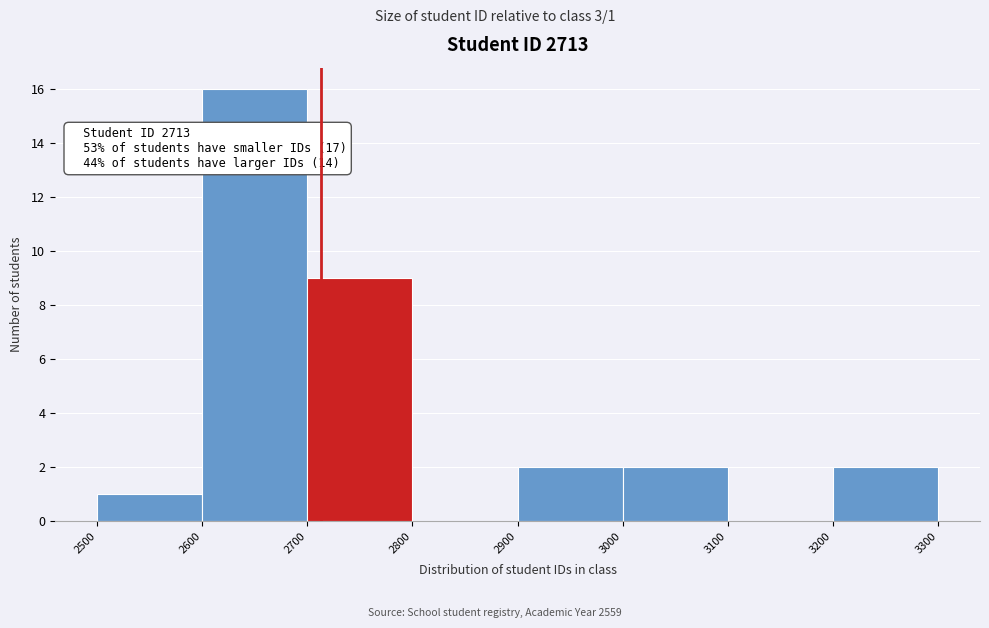

Over which range of the x-axis is the bar tallest?

2600 to 2700